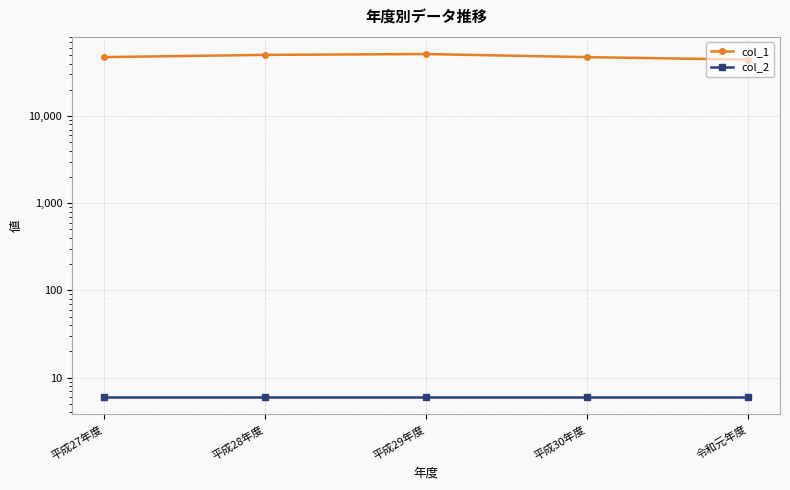

What is the label of the 5th point from the right?

平成27年度